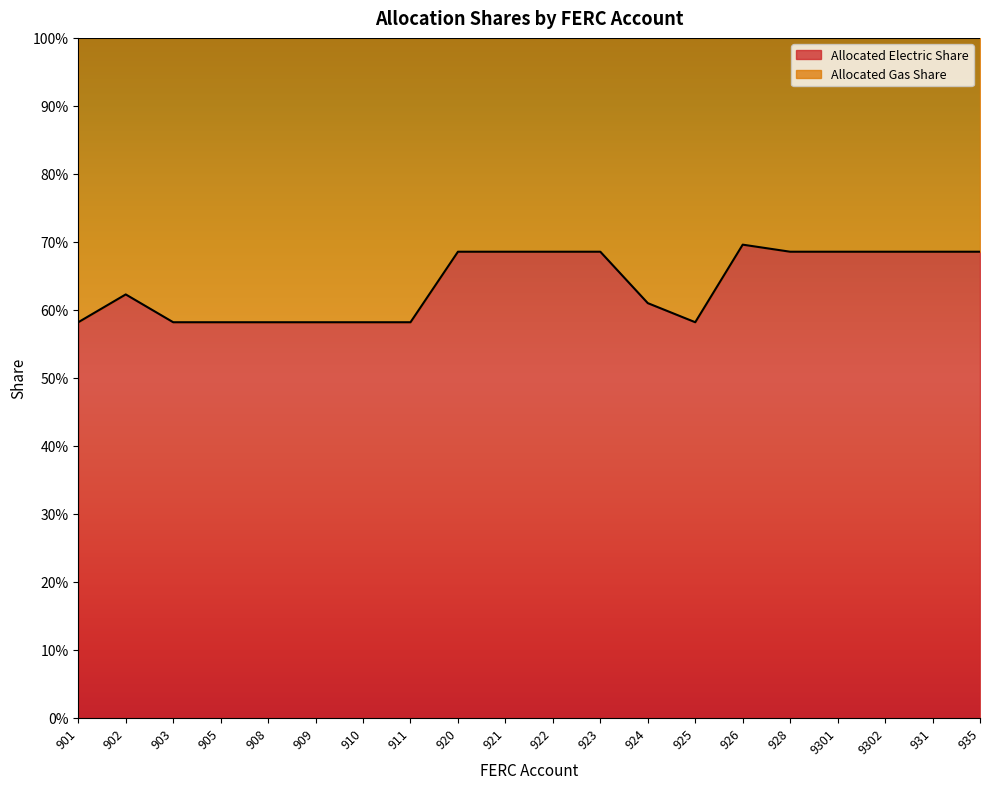

Rank the categories by value from lowest to highest.

901, 903, 905, 908, 909, 910, 911, 925, 924, 902, 920, 921, 922, 923, 928, 9301, 9302, 931, 935, 926